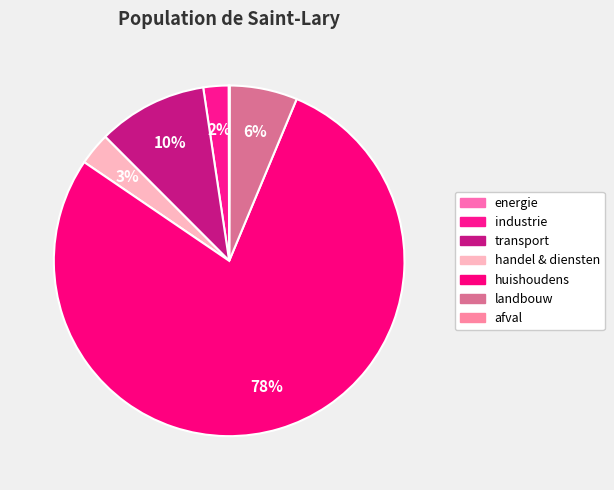

What is the change in value from industrie to transport?

+7.8